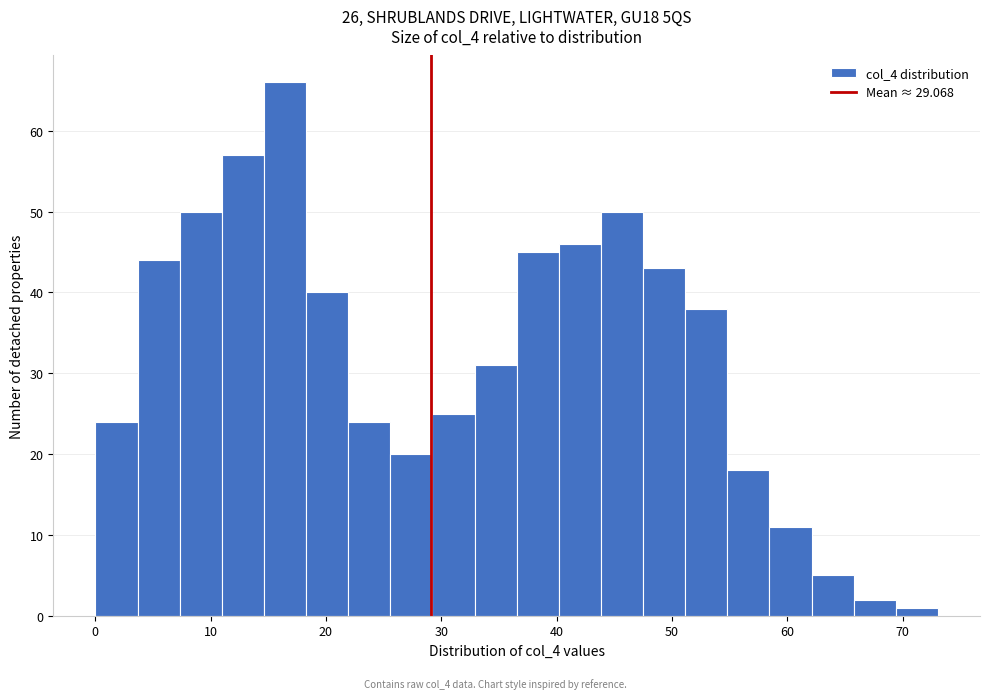

Around what value on the x-axis is the tallest bar? Give the approximate position of its centre, as read against the axis.

16